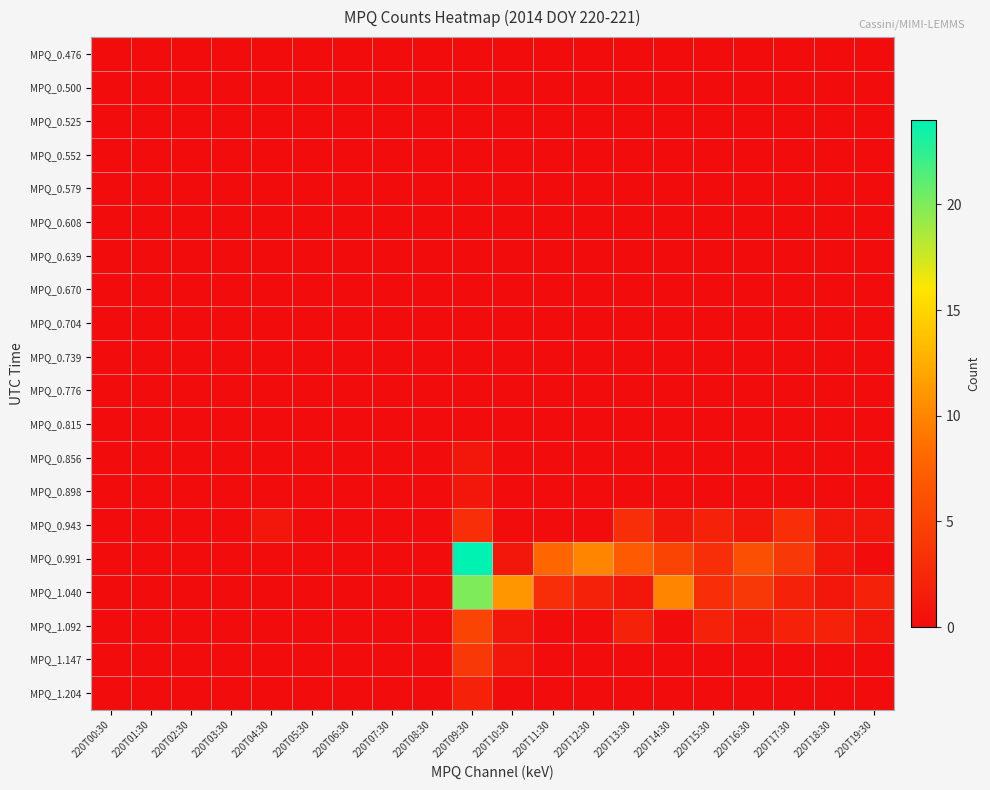

Reading left to right, transcribe all the data shown in this chart.

MPQ_0.476: 220T00:30=0	220T01:30=0	220T02:30=0	220T03:30=0	220T04:30=0	220T05:30=0	220T06:30=0	220T07:30=0	220T08:30=0	220T09:30=0	220T10:30=0	220T11:30=0	220T12:30=0	220T13:30=0	220T14:30=0	220T15:30=0	220T16:30=0	220T17:30=0	220T18:30=0	220T19:30=0
MPQ_0.500: 220T00:30=0	220T01:30=0	220T02:30=0	220T03:30=0	220T04:30=0	220T05:30=0	220T06:30=0	220T07:30=0	220T08:30=0	220T09:30=0	220T10:30=0	220T11:30=0	220T12:30=0	220T13:30=0	220T14:30=0	220T15:30=0	220T16:30=0	220T17:30=0	220T18:30=0	220T19:30=0
MPQ_0.525: 220T00:30=0	220T01:30=0	220T02:30=0	220T03:30=0	220T04:30=0	220T05:30=0	220T06:30=0	220T07:30=0	220T08:30=0	220T09:30=0	220T10:30=0	220T11:30=0	220T12:30=0	220T13:30=0	220T14:30=0	220T15:30=0	220T16:30=0	220T17:30=0	220T18:30=0	220T19:30=0
MPQ_0.552: 220T00:30=0	220T01:30=0	220T02:30=0	220T03:30=0	220T04:30=0	220T05:30=0	220T06:30=0	220T07:30=0	220T08:30=0	220T09:30=0	220T10:30=0	220T11:30=0	220T12:30=0	220T13:30=0	220T14:30=0	220T15:30=0	220T16:30=0	220T17:30=0	220T18:30=0	220T19:30=0
MPQ_0.579: 220T00:30=0	220T01:30=0	220T02:30=0	220T03:30=0	220T04:30=0	220T05:30=0	220T06:30=0	220T07:30=0	220T08:30=0	220T09:30=0	220T10:30=0	220T11:30=0	220T12:30=0	220T13:30=0	220T14:30=0	220T15:30=0	220T16:30=0	220T17:30=0	220T18:30=0	220T19:30=0
MPQ_0.608: 220T00:30=0	220T01:30=0	220T02:30=0	220T03:30=0	220T04:30=0	220T05:30=0	220T06:30=0	220T07:30=0	220T08:30=0	220T09:30=0	220T10:30=0	220T11:30=0	220T12:30=0	220T13:30=0	220T14:30=0	220T15:30=0	220T16:30=0	220T17:30=0	220T18:30=0	220T19:30=0
MPQ_0.639: 220T00:30=0	220T01:30=0	220T02:30=0	220T03:30=0	220T04:30=0	220T05:30=0	220T06:30=0	220T07:30=0	220T08:30=0	220T09:30=0	220T10:30=0	220T11:30=0	220T12:30=0	220T13:30=0	220T14:30=0	220T15:30=0	220T16:30=0	220T17:30=0	220T18:30=0	220T19:30=0
MPQ_0.670: 220T00:30=0	220T01:30=0	220T02:30=0	220T03:30=0	220T04:30=0	220T05:30=0	220T06:30=0	220T07:30=0	220T08:30=0	220T09:30=0	220T10:30=0	220T11:30=0	220T12:30=0	220T13:30=0	220T14:30=0	220T15:30=0	220T16:30=0	220T17:30=0	220T18:30=0	220T19:30=0
MPQ_0.704: 220T00:30=0	220T01:30=0	220T02:30=0	220T03:30=0	220T04:30=0	220T05:30=0	220T06:30=0	220T07:30=0	220T08:30=0	220T09:30=0	220T10:30=0	220T11:30=0	220T12:30=0	220T13:30=0	220T14:30=0	220T15:30=0	220T16:30=0	220T17:30=0	220T18:30=0	220T19:30=0
MPQ_0.739: 220T00:30=0	220T01:30=0	220T02:30=0	220T03:30=0	220T04:30=0	220T05:30=0	220T06:30=0	220T07:30=0	220T08:30=0	220T09:30=0	220T10:30=0	220T11:30=0	220T12:30=0	220T13:30=0	220T14:30=0	220T15:30=0	220T16:30=0	220T17:30=0	220T18:30=0	220T19:30=0
MPQ_0.776: 220T00:30=0	220T01:30=0	220T02:30=0	220T03:30=0	220T04:30=0	220T05:30=0	220T06:30=0	220T07:30=0	220T08:30=0	220T09:30=0	220T10:30=0	220T11:30=0	220T12:30=0	220T13:30=0	220T14:30=0	220T15:30=0	220T16:30=0	220T17:30=0	220T18:30=0	220T19:30=0
MPQ_0.815: 220T00:30=0	220T01:30=0	220T02:30=0	220T03:30=0	220T04:30=0	220T05:30=0	220T06:30=0	220T07:30=0	220T08:30=0	220T09:30=0	220T10:30=0	220T11:30=0	220T12:30=0	220T13:30=0	220T14:30=0	220T15:30=0	220T16:30=0	220T17:30=0	220T18:30=0	220T19:30=0
MPQ_0.856: 220T00:30=0	220T01:30=0	220T02:30=0	220T03:30=0	220T04:30=0	220T05:30=0	220T06:30=0	220T07:30=0	220T08:30=0	220T09:30=1	220T10:30=0	220T11:30=0	220T12:30=0	220T13:30=0	220T14:30=0	220T15:30=0	220T16:30=0	220T17:30=0	220T18:30=0	220T19:30=0
MPQ_0.898: 220T00:30=0	220T01:30=0	220T02:30=0	220T03:30=0	220T04:30=0	220T05:30=0	220T06:30=0	220T07:30=0	220T08:30=0	220T09:30=1	220T10:30=0	220T11:30=0	220T12:30=0	220T13:30=0	220T14:30=0	220T15:30=0	220T16:30=0	220T17:30=0	220T18:30=0	220T19:30=0
MPQ_0.943: 220T00:30=0	220T01:30=0	220T02:30=0	220T03:30=0	220T04:30=1	220T05:30=0	220T06:30=0	220T07:30=0	220T08:30=0	220T09:30=3	220T10:30=0	220T11:30=0	220T12:30=0	220T13:30=3	220T14:30=1	220T15:30=2	220T16:30=1	220T17:30=3	220T18:30=1	220T19:30=1
MPQ_0.991: 220T00:30=0	220T01:30=0	220T02:30=0	220T03:30=0	220T04:30=0	220T05:30=0	220T06:30=0	220T07:30=0	220T08:30=0	220T09:30=24	220T10:30=1	220T11:30=8	220T12:30=10	220T13:30=7	220T14:30=5	220T15:30=3	220T16:30=6	220T17:30=4	220T18:30=1	220T19:30=0
MPQ_1.040: 220T00:30=0	220T01:30=0	220T02:30=0	220T03:30=0	220T04:30=0	220T05:30=0	220T06:30=0	220T07:30=0	220T08:30=0	220T09:30=20	220T10:30=11	220T11:30=3	220T12:30=2	220T13:30=1	220T14:30=10	220T15:30=3	220T16:30=4	220T17:30=2	220T18:30=1	220T19:30=2
MPQ_1.092: 220T00:30=0	220T01:30=0	220T02:30=0	220T03:30=0	220T04:30=0	220T05:30=0	220T06:30=0	220T07:30=0	220T08:30=0	220T09:30=5	220T10:30=1	220T11:30=0	220T12:30=0	220T13:30=2	220T14:30=0	220T15:30=2	220T16:30=1	220T17:30=2	220T18:30=2	220T19:30=1
MPQ_1.147: 220T00:30=0	220T01:30=0	220T02:30=0	220T03:30=0	220T04:30=0	220T05:30=0	220T06:30=0	220T07:30=0	220T08:30=0	220T09:30=4	220T10:30=1	220T11:30=0	220T12:30=0	220T13:30=0	220T14:30=0	220T15:30=0	220T16:30=0	220T17:30=0	220T18:30=0	220T19:30=0
MPQ_1.204: 220T00:30=0	220T01:30=0	220T02:30=0	220T03:30=0	220T04:30=0	220T05:30=0	220T06:30=0	220T07:30=0	220T08:30=0	220T09:30=2	220T10:30=0	220T11:30=0	220T12:30=0	220T13:30=0	220T14:30=0	220T15:30=0	220T16:30=0	220T17:30=0	220T18:30=0	220T19:30=0